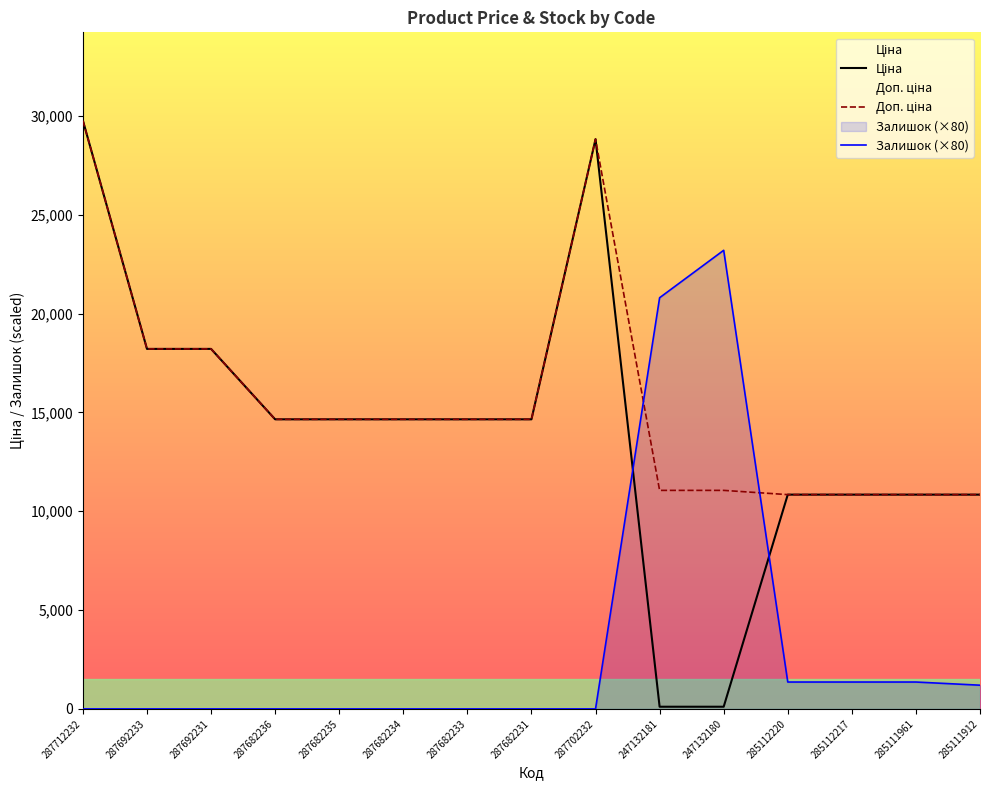

True or false: Доп. ціна and Ціна intersect in this chart.

False